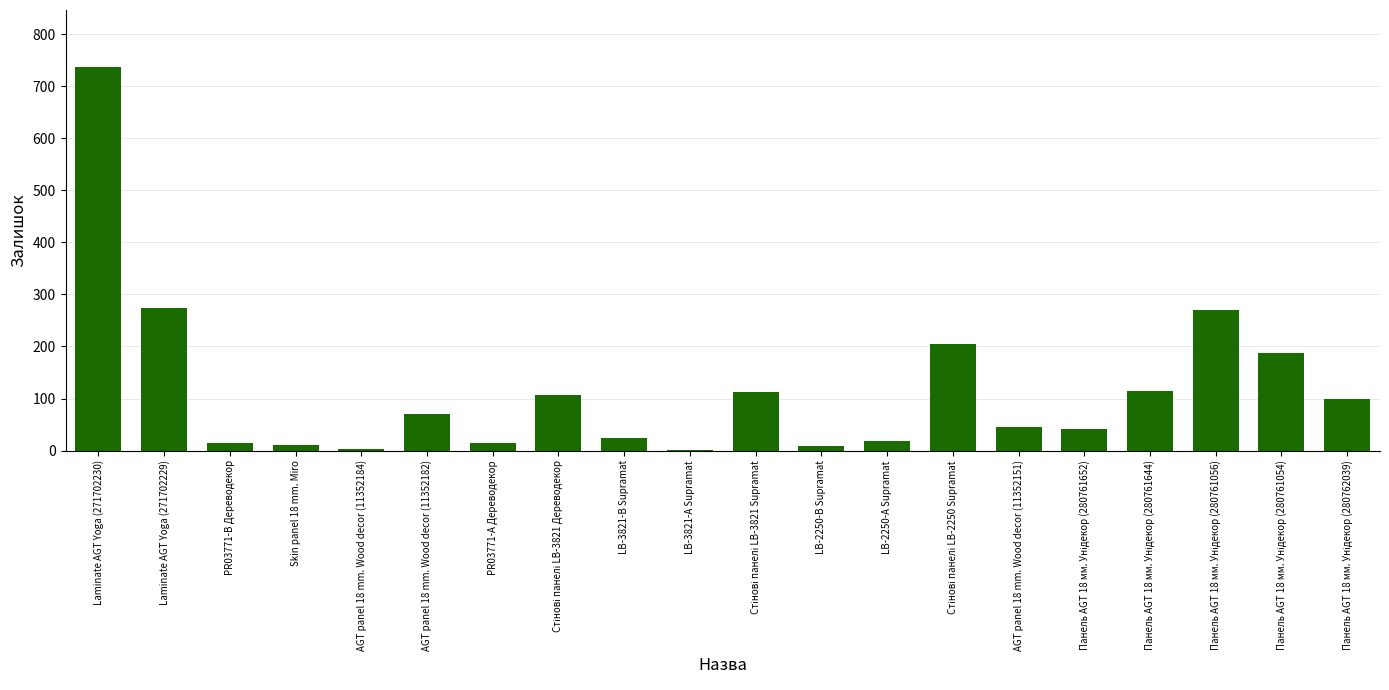

True or false: the data shows 8 at LB-2250-В Supramat.

True